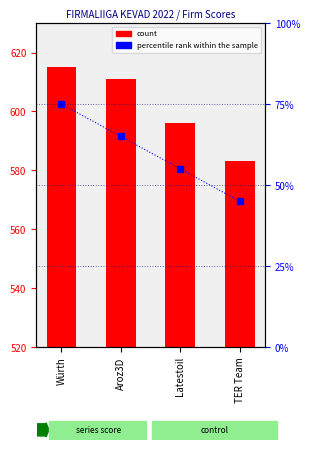

At which label does the data first exceed 65?

Würth